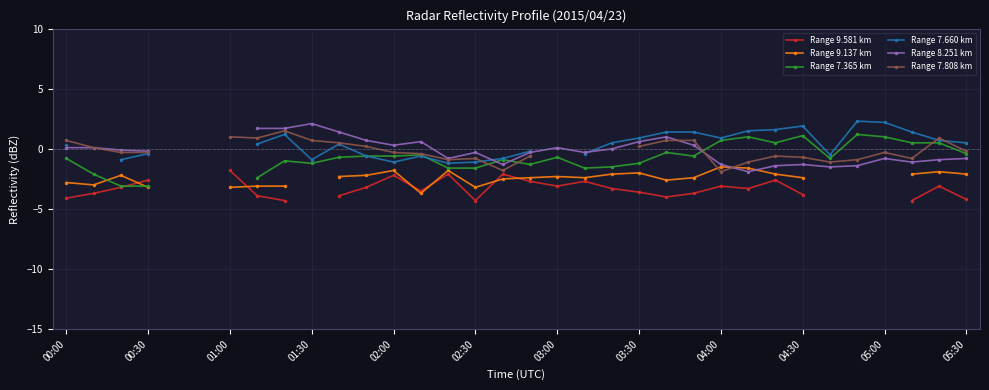

Rank the series at 16 from highest to lowest value.

Range 7.660 km, Range 7.365 km, Range 8.251 km, Range 7.808 km, Range 9.581 km, Range 9.137 km